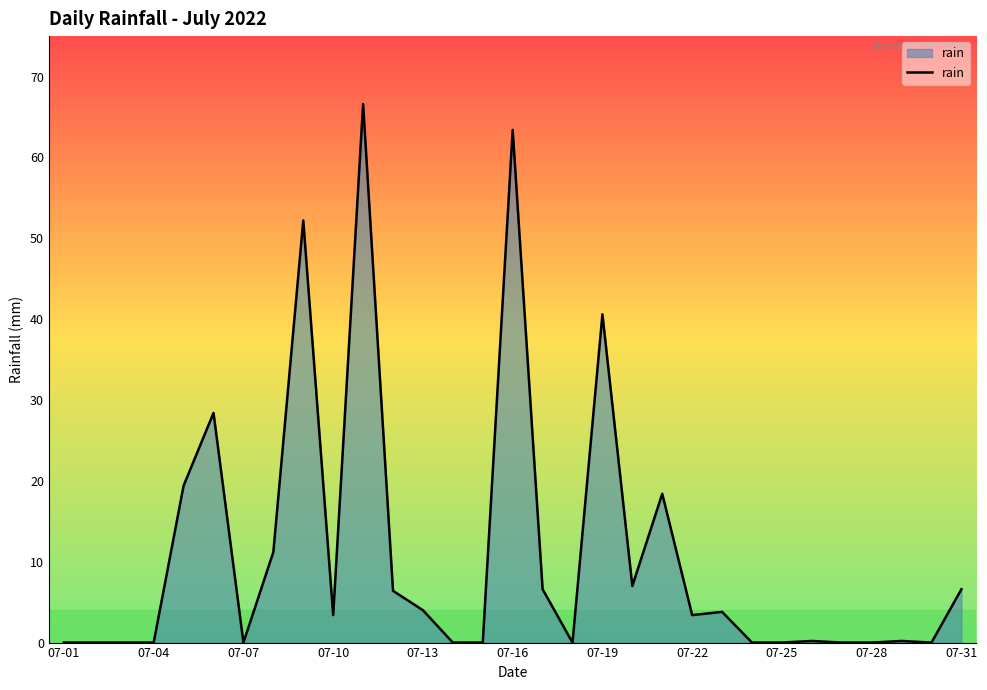

What is the difference between the maximum and minimum values?

66.6